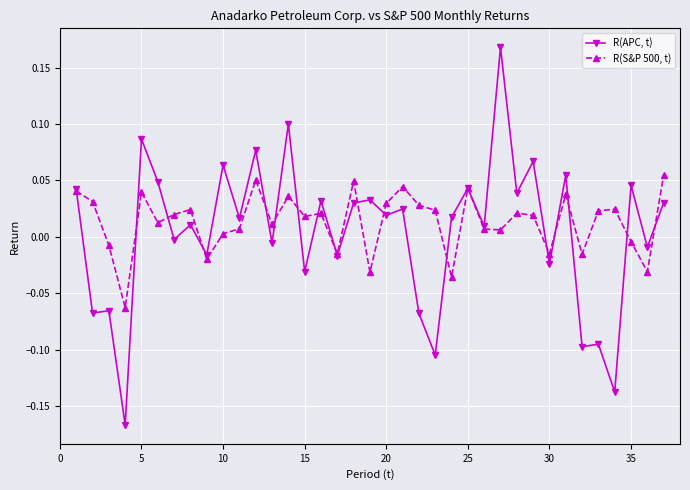

What are all the series names shown in the legend?

R(APC, t), R(S&P 500, t)